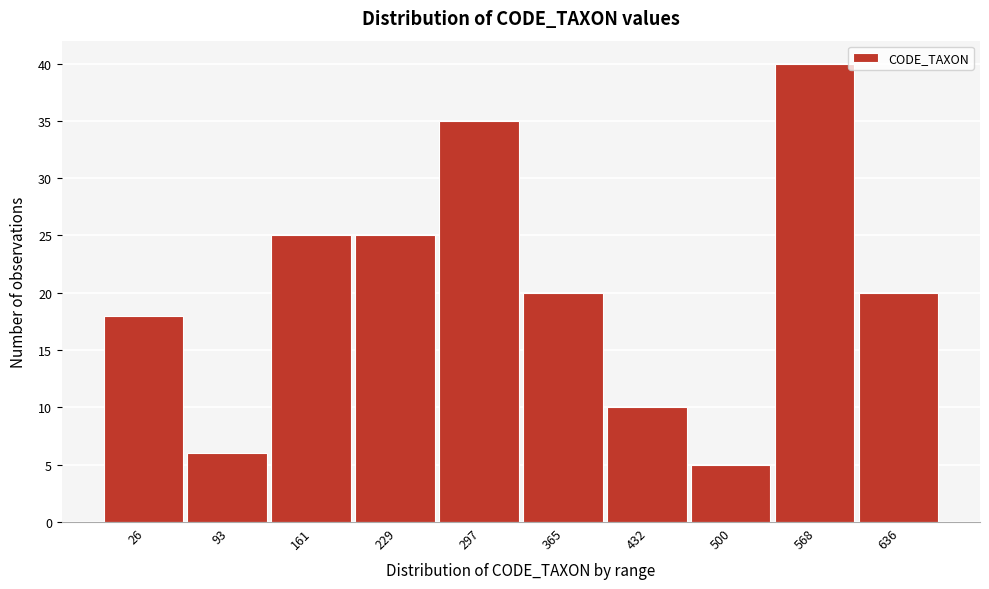

Reading left to right, what are all the values shown in this chart?

18	6	25	25	35	20	10	5	40	20